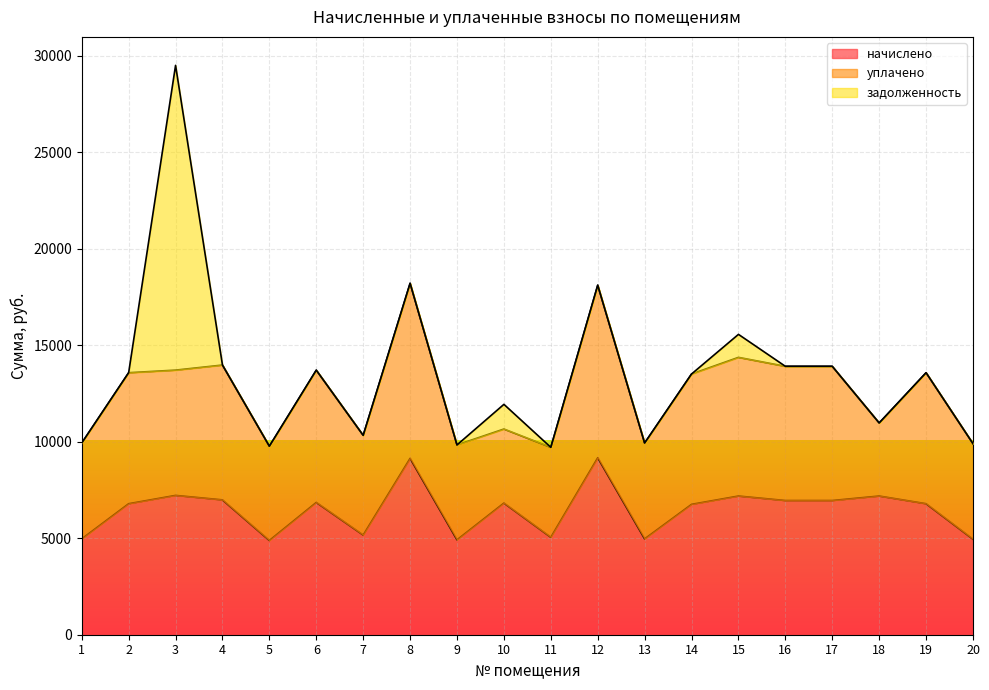

Which series has the widest spread of values?

задолженность